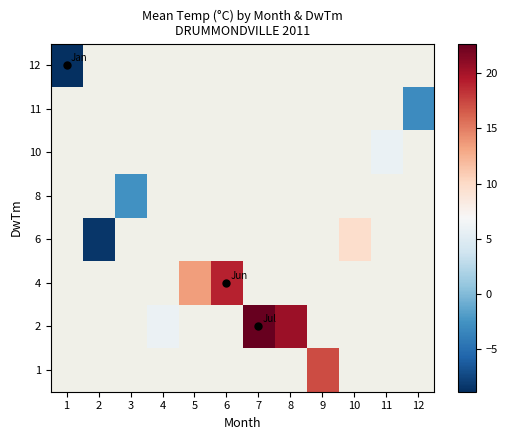

Count the number of data series in this chart.

8